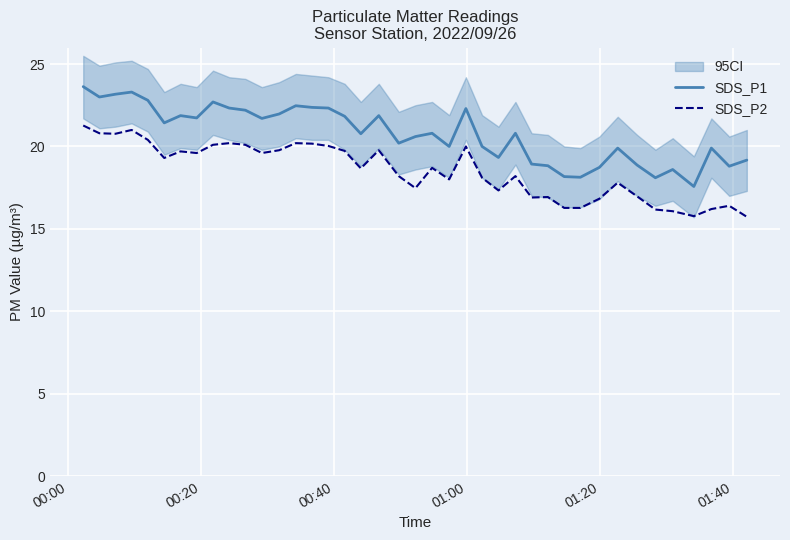

List the series in order of their overall mean, lowest first.

SDS_P2, SDS_P1